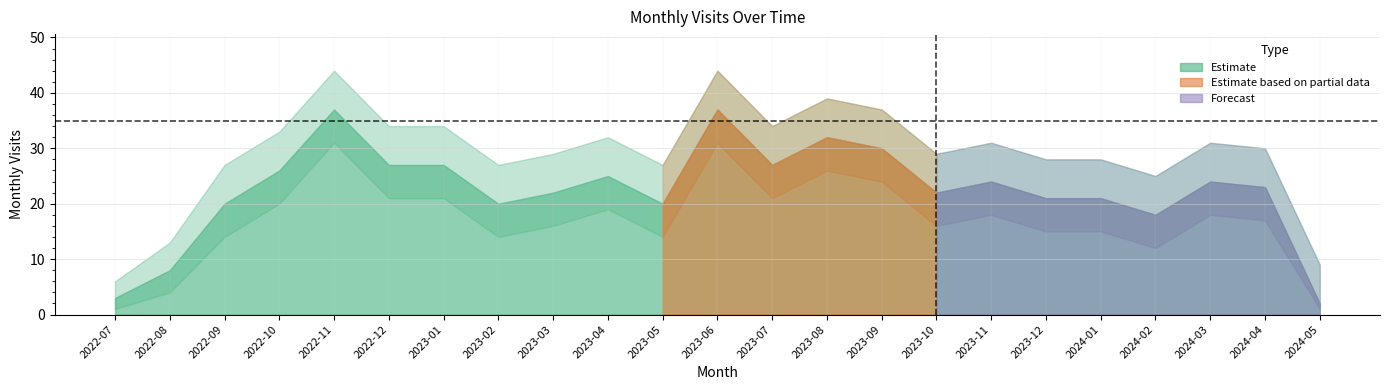

True or false: monthly_visit_lower and monthly_visit intersect in this chart.

False